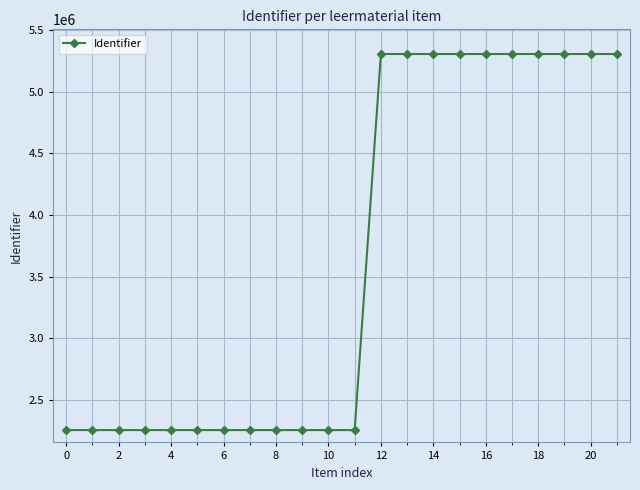

What is the greatest value displayed?

5305410